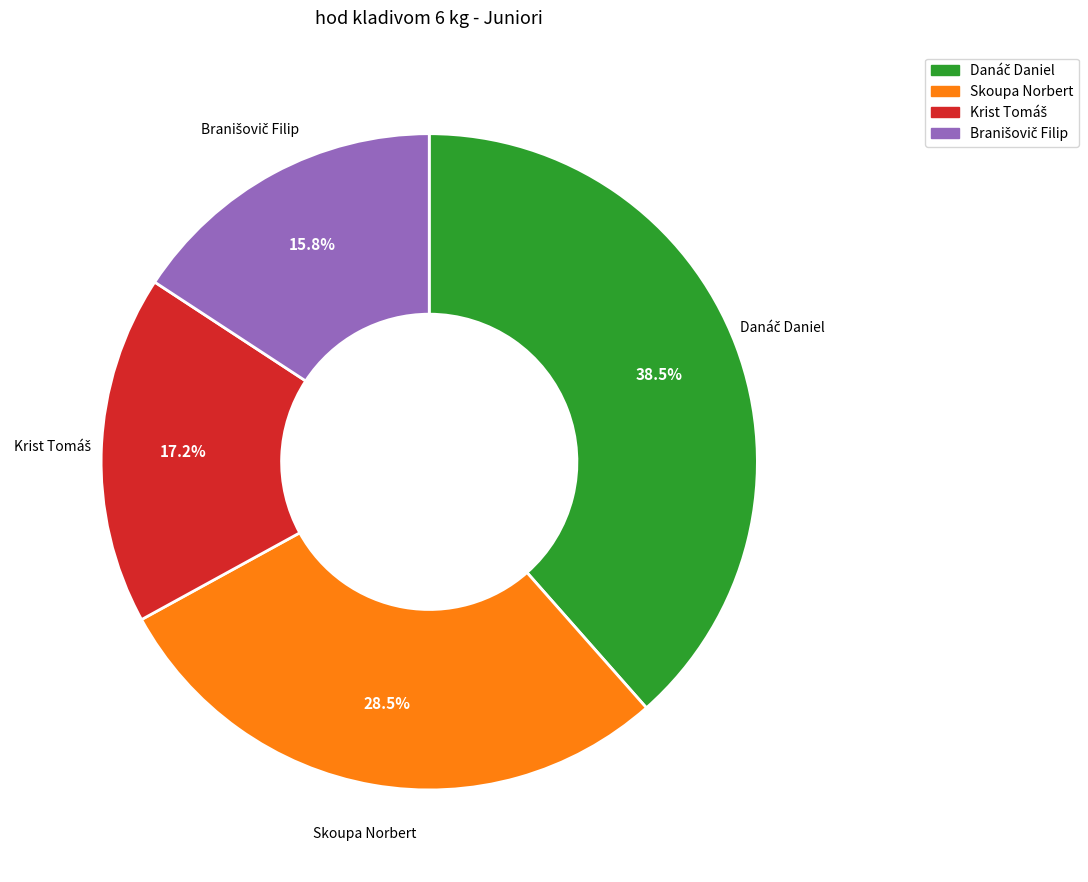

Does any single category account for the majority?

No